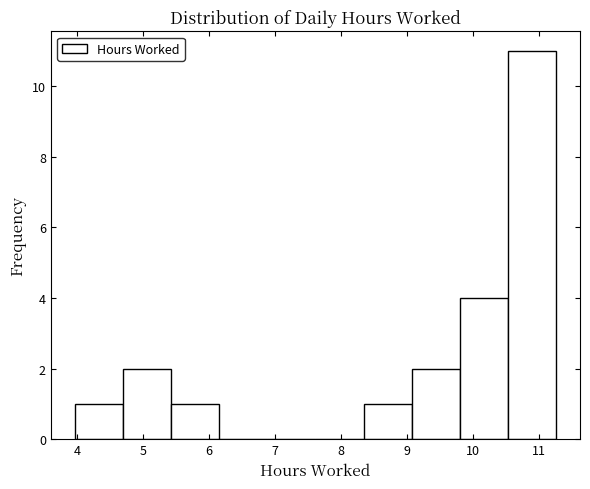

Reading left to right, transcribe this chart: for each bar, give the range it covers on the x-axis and its height. Neither the bar edges nor the heights are printed on the chart, so give them approximately, as read against the axes.

4.0 to 4.7: 1
4.7 to 5.4: 2
5.4 to 6.2: 1
6.2 to 6.9: 0
6.9 to 7.6: 0
7.6 to 8.3: 0
8.3 to 9.1: 1
9.1 to 9.8: 2
9.8 to 10.5: 4
10.5 to 11.3: 11